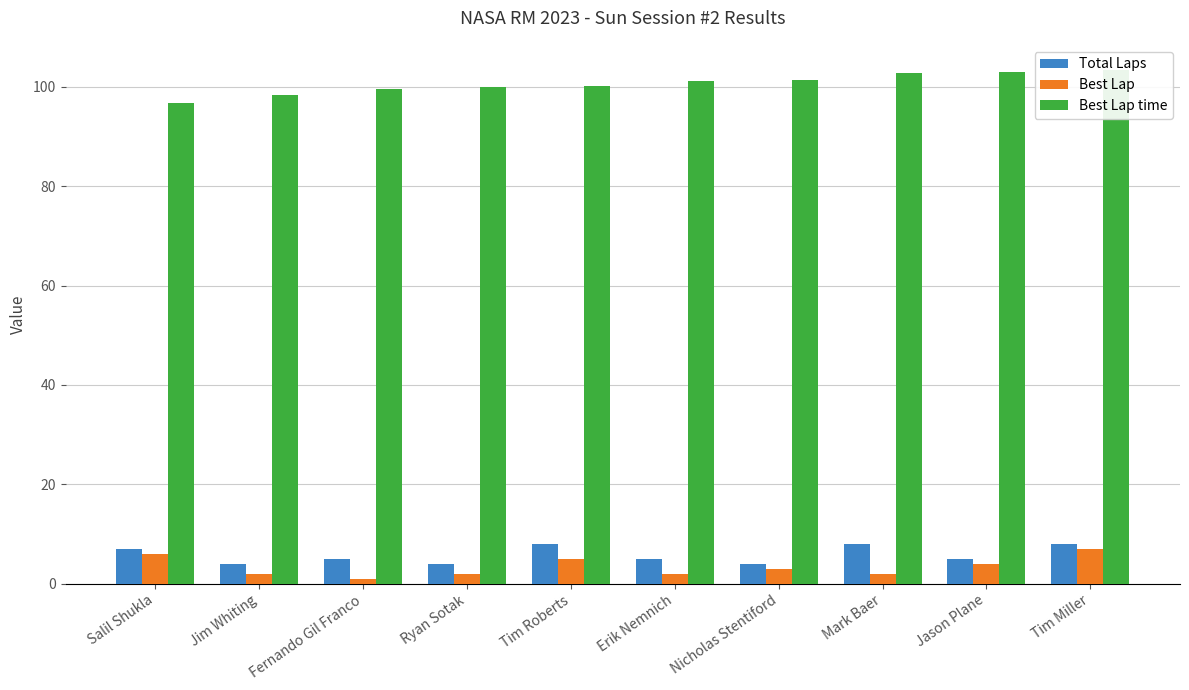

What is the sum of the Best Lap values at Mark Baer and Jason Plane?

6.0